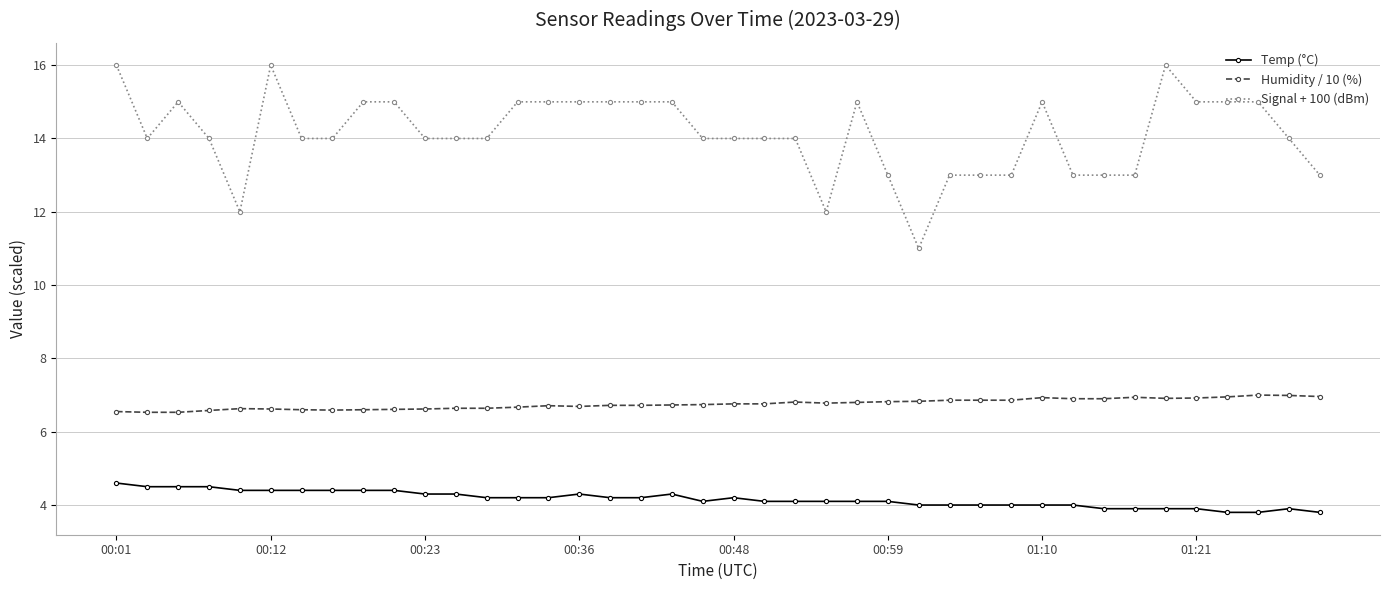

True or false: Temp (°C) and Humidity / 10 (%) intersect in this chart.

False